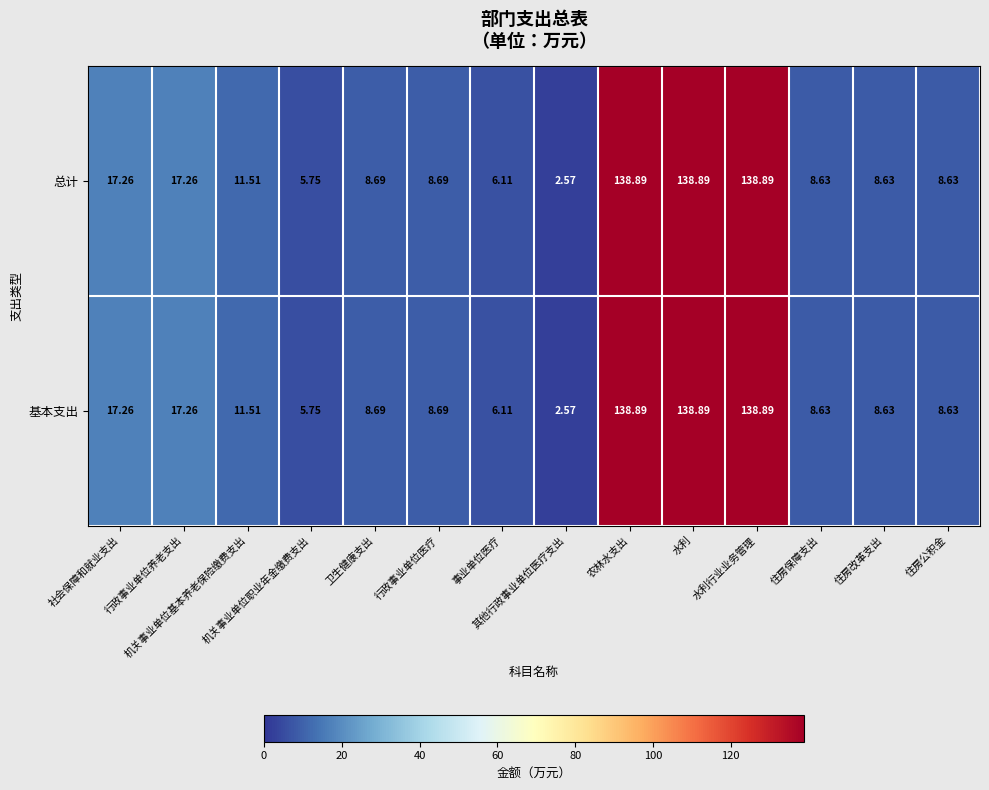

How many values in the 总计 series exceed 8?

11